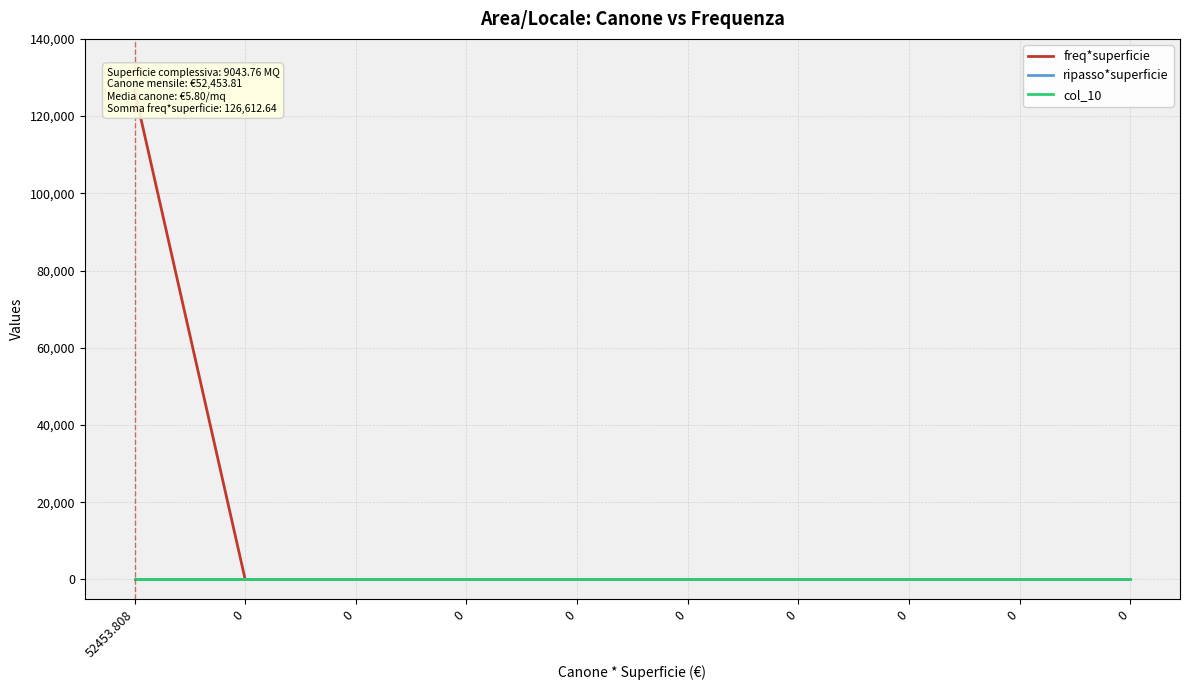

Count the number of categories in the chart.

10